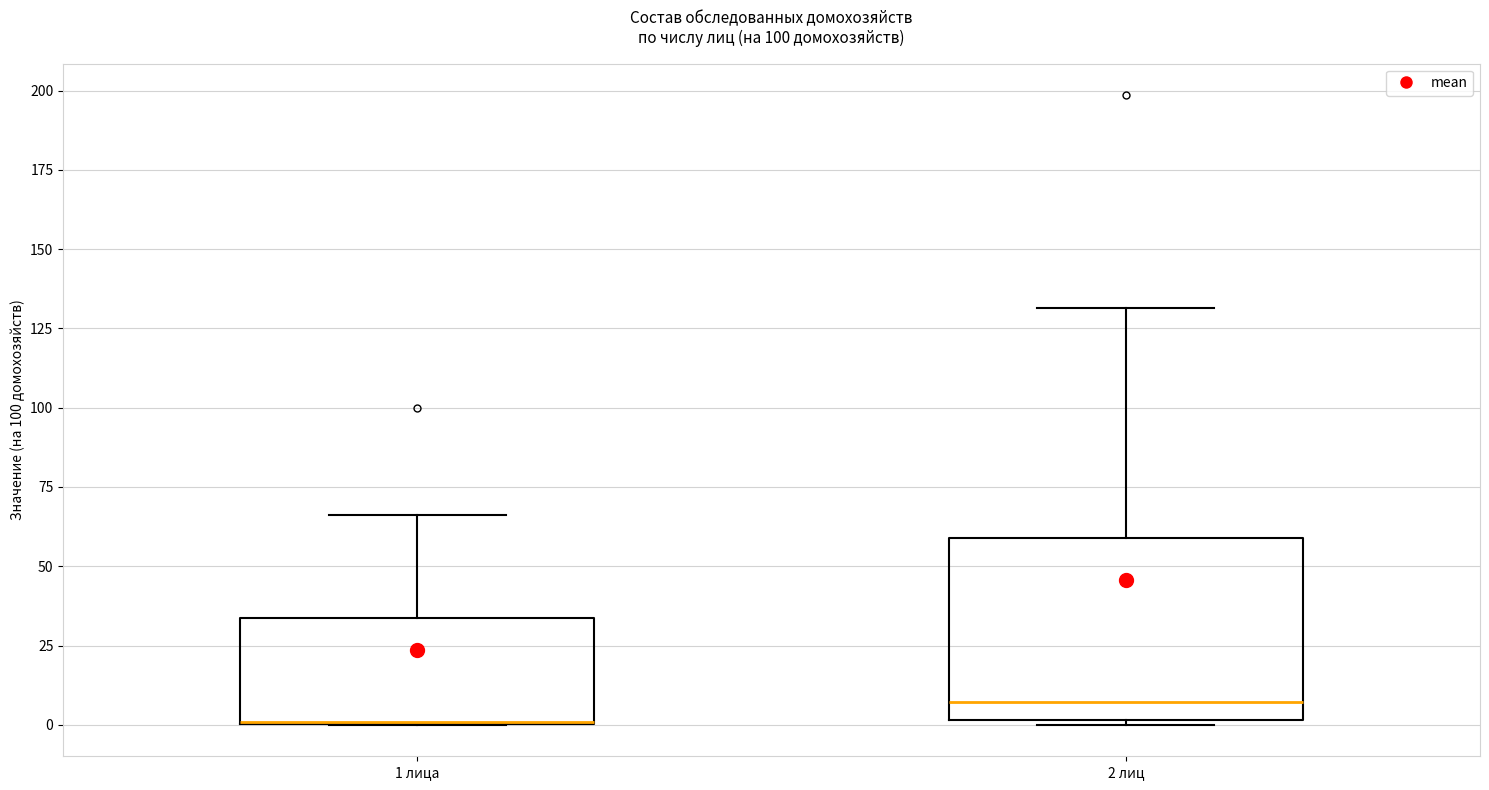

Where is the lower edge of the box for 1 лица on the y-axis? The values are not printed on the chart, so give them approximately, as read against the axis.

0